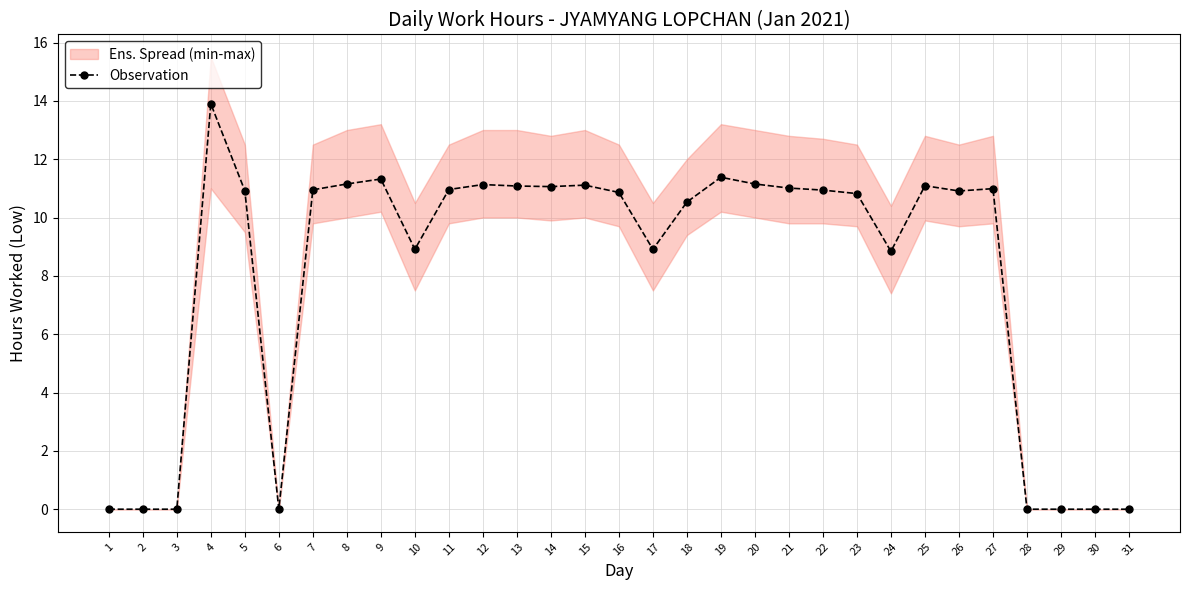

Is it true that the value at 8 is 11.2?

True